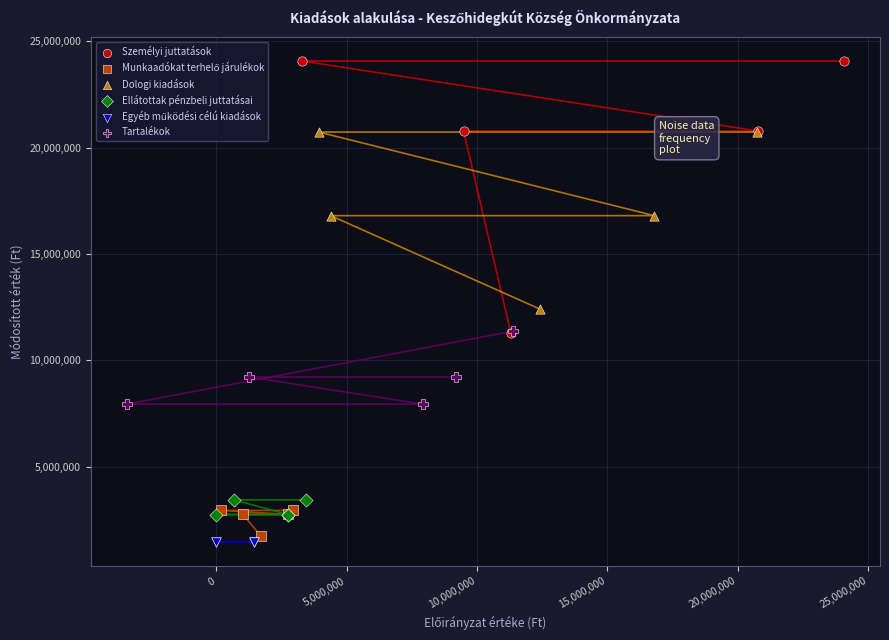

Which series contains the highest Y value?

Személyi juttatások